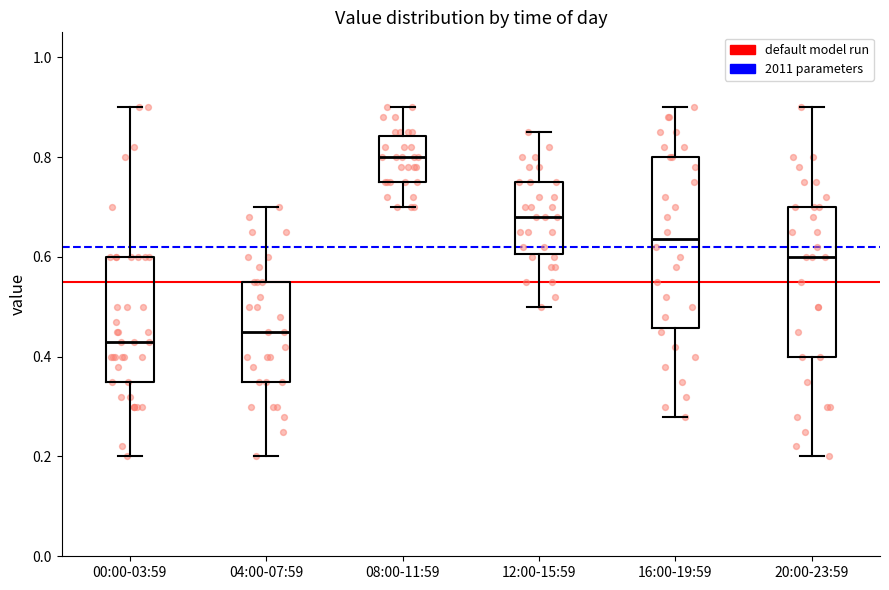

Comparing the boxes themselves (not the whiskers), which one is the tallest?

16:00-19:59